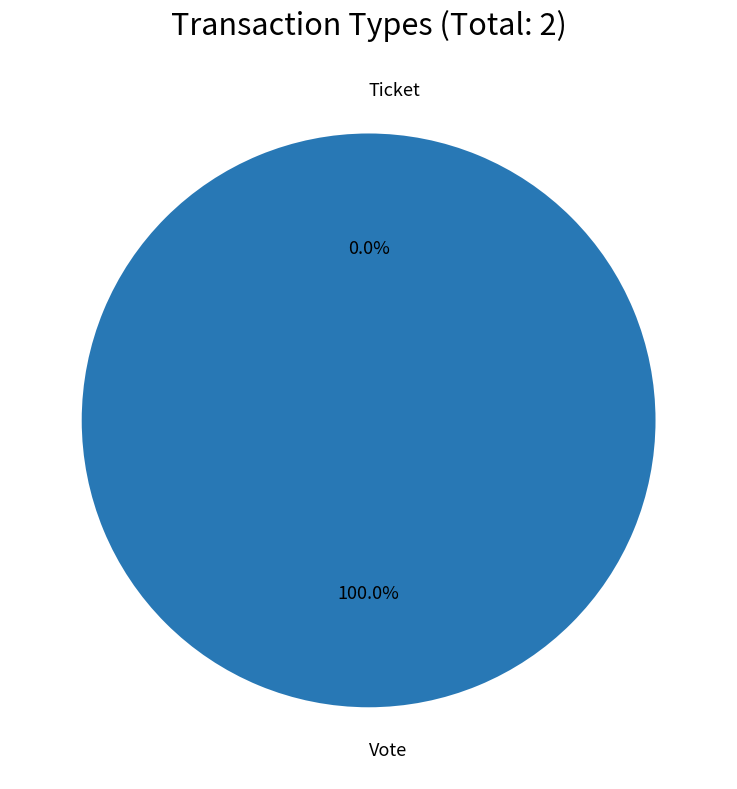

To the nearest percent, what is the difference between the largest and smallest slice percentages?

100%